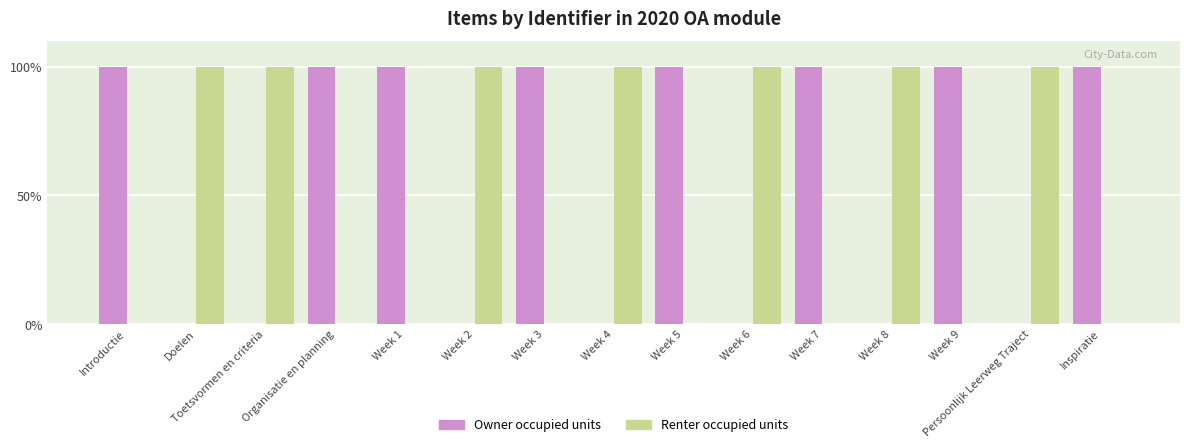

Is it true that Renter occupied units equals 154.7 at Toetsvormen en criteria?

False